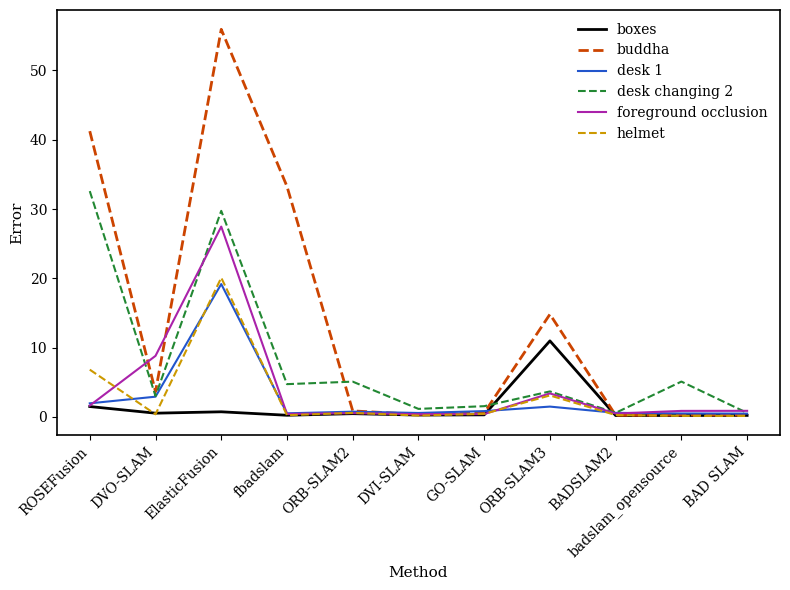

What is the greatest value displayed?

55.9